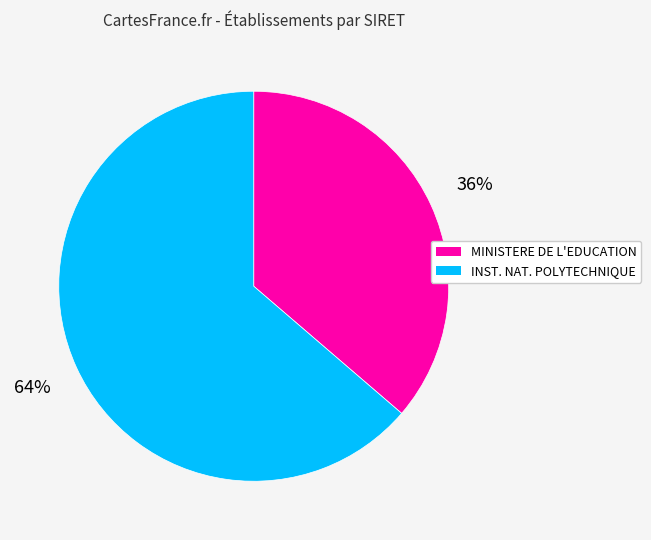

To the nearest percent, what is the average slice percentage?

50%